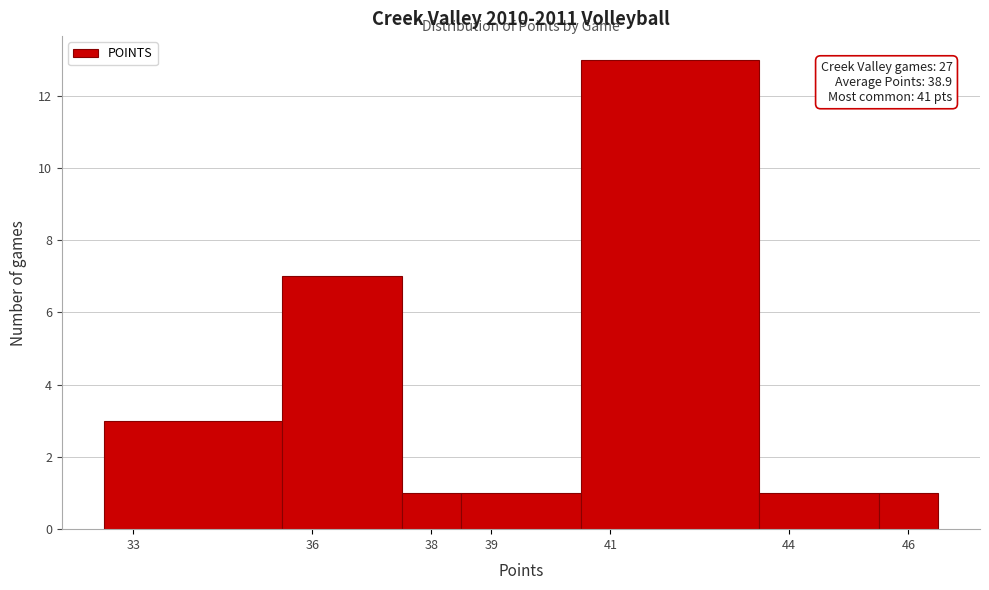

Over which range of the x-axis is the bar tallest?

40.5 to 43.5